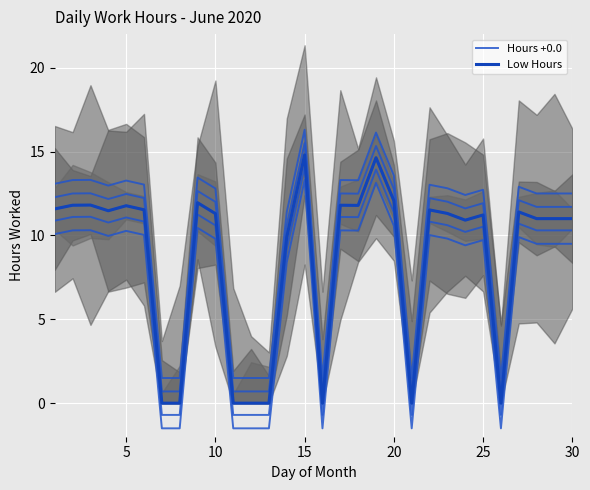

What are all the series names shown in the legend?

Hours +0.0, Low Hours